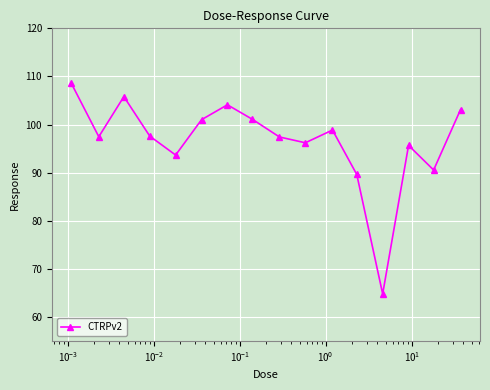

What is the smallest value displayed?

64.8